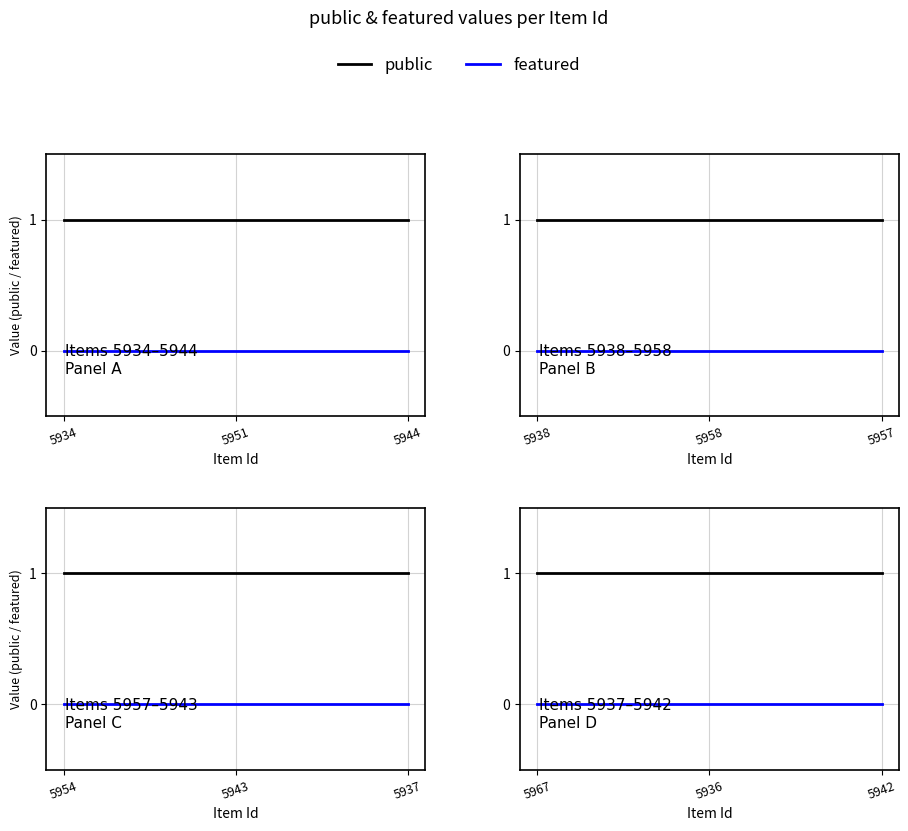

Rank the series by their average value, from highest to lowest.

public, featured